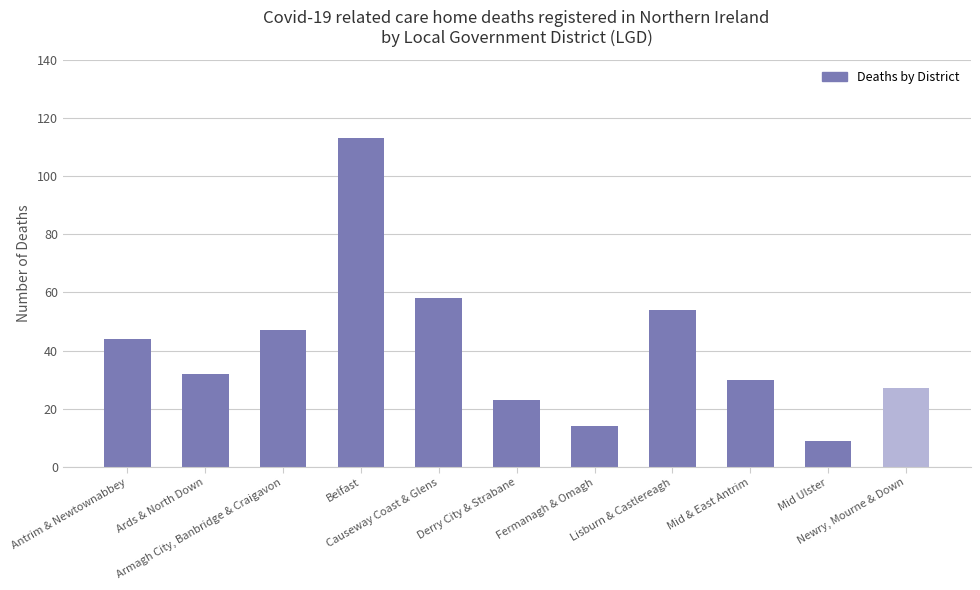

The value at Armagh City, Banbridge & Craigavon is 79. True or false?

False